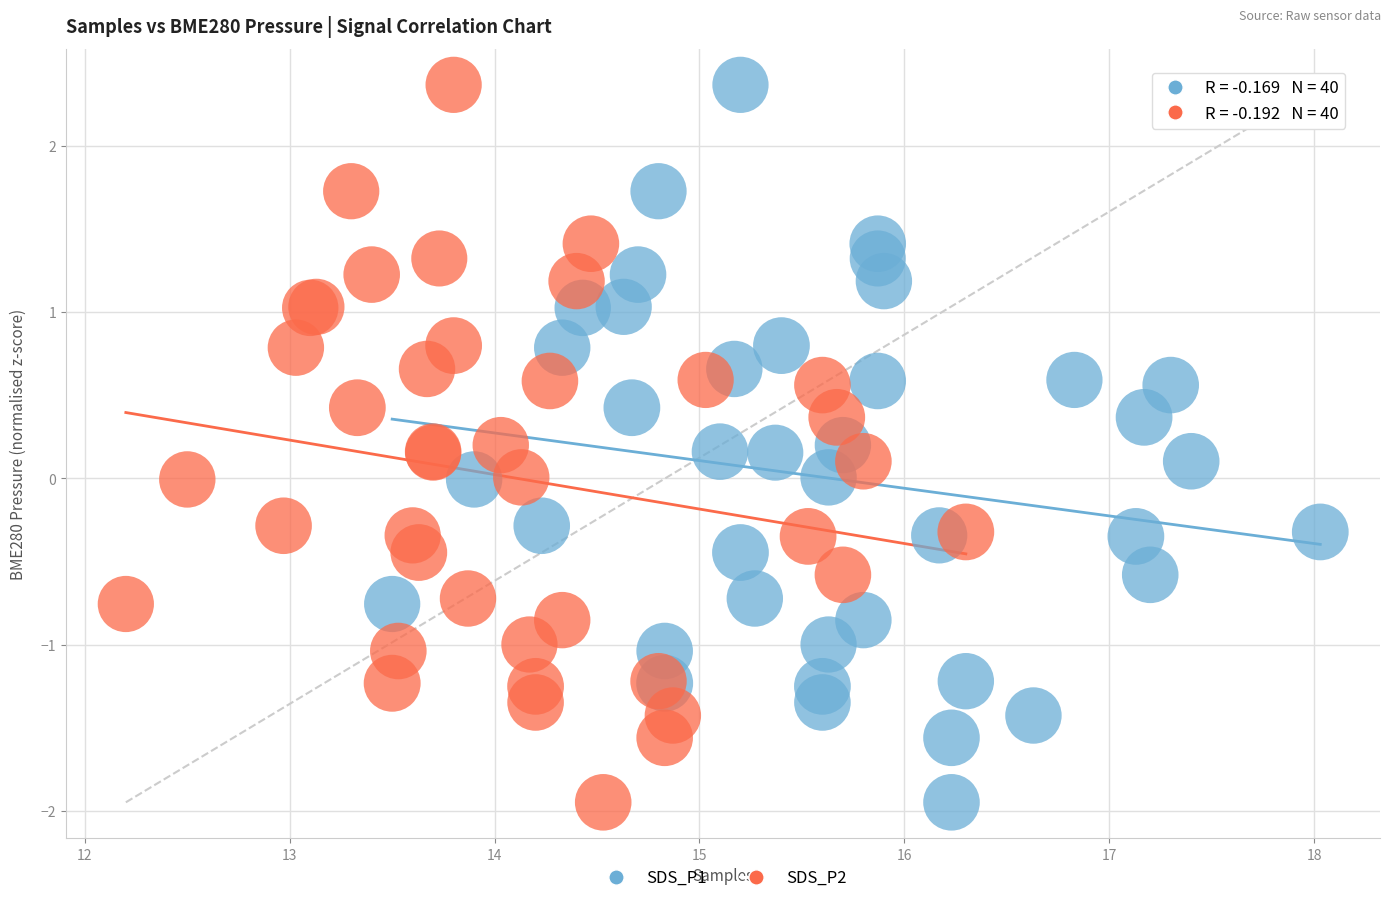

What are all the series names shown in the legend?

SDS_P1, SDS_P2